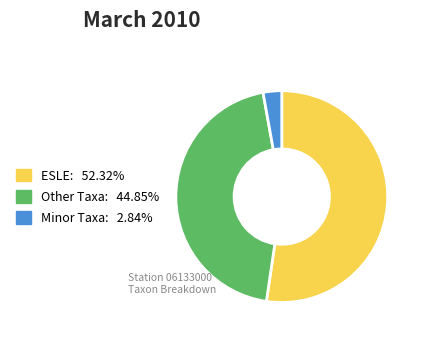

Is there any slice that represents more than half of the pie?

Yes